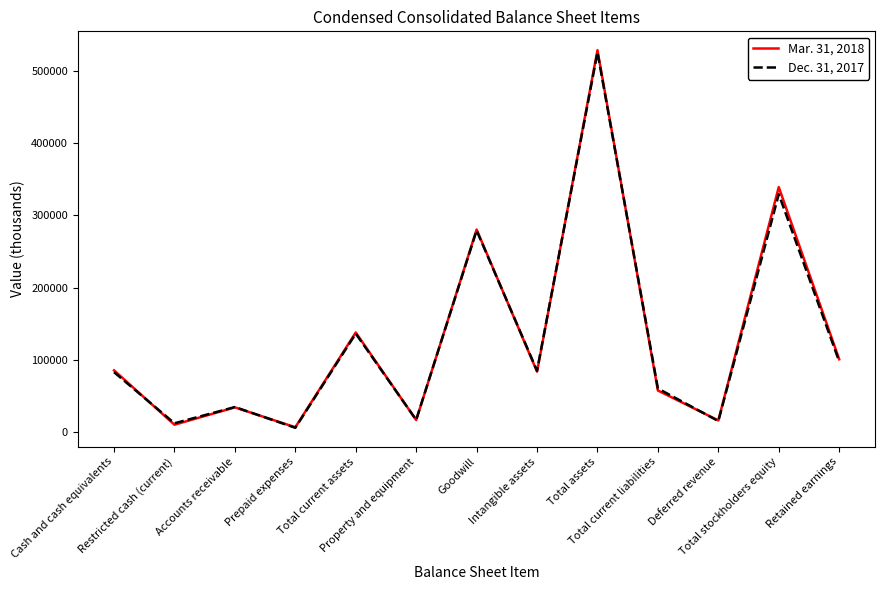

What is the maximum value shown in the chart?

528951